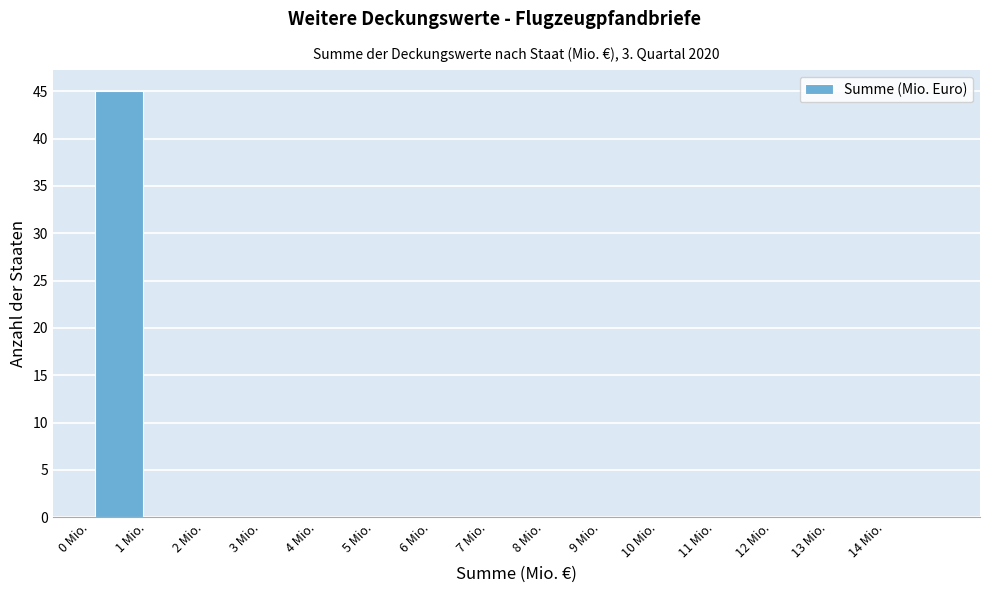

Reading left to right, list every bar in this chart as the range it spans on the x-axis followed by its height. The values are not printed on the chart, so give them approximately, as read against the axis.

0 to 1: 45
1 to 2: 0
2 to 3: 0
3 to 4: 0
4 to 5: 0
5 to 6: 0
6 to 7: 0
7 to 8: 0
8 to 9: 0
9 to 10: 0
10 to 11: 0
11 to 12: 0
12 to 13: 0
13 to 14: 0
14 to 15: 0